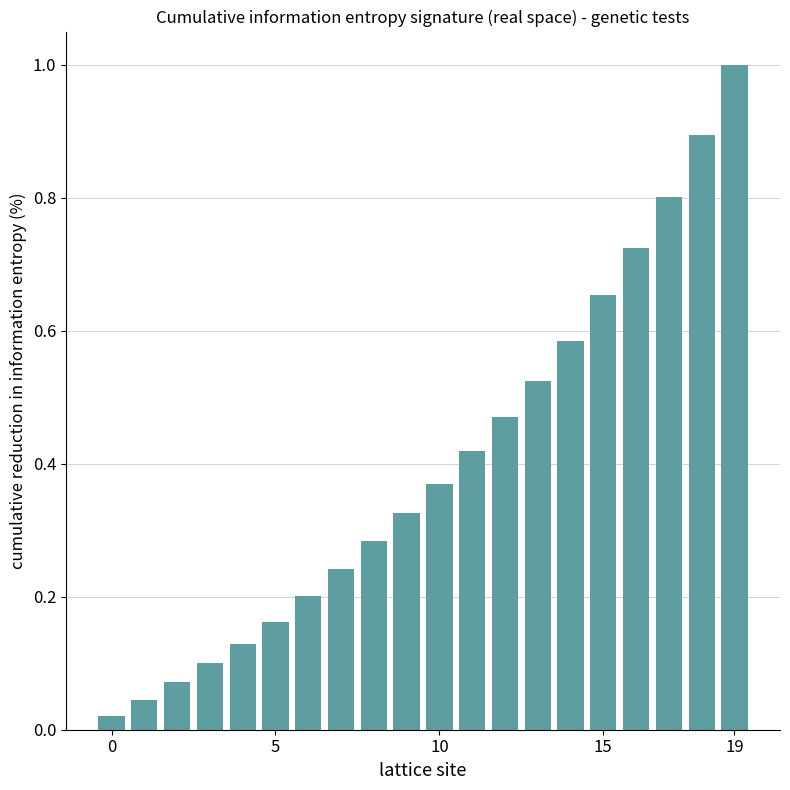

What is the maximum value shown in the chart?

1.0